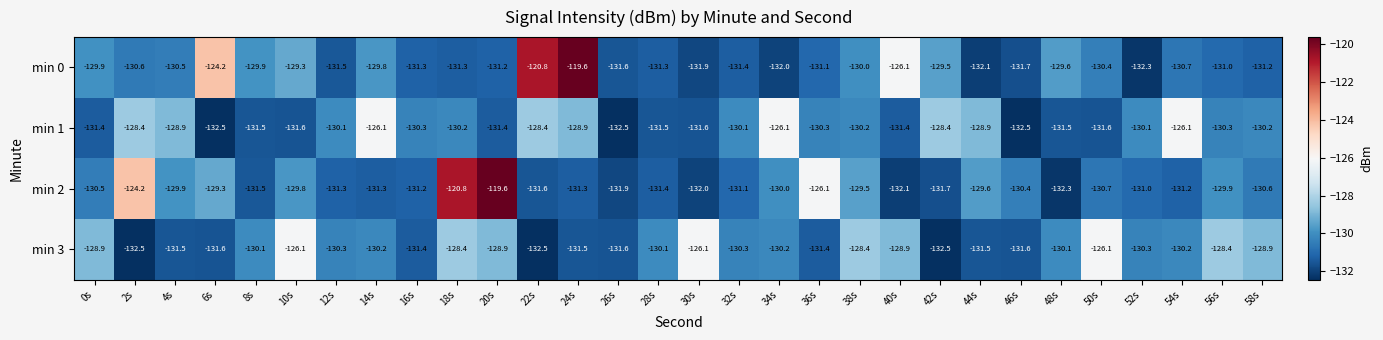

The value of min 1 at 50s is -193.1. True or false?

False